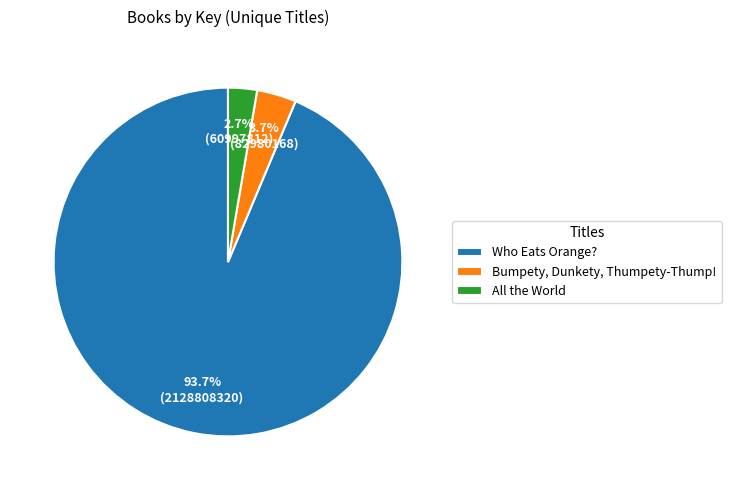

True or false: Who Eats Orange? accounts for 94% of the total.

True